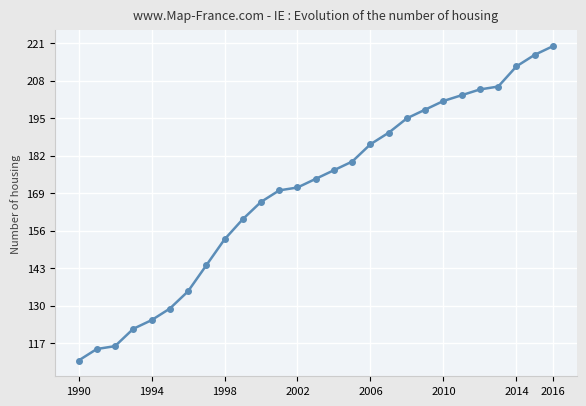

Does the chart have visible grid lines?

Yes